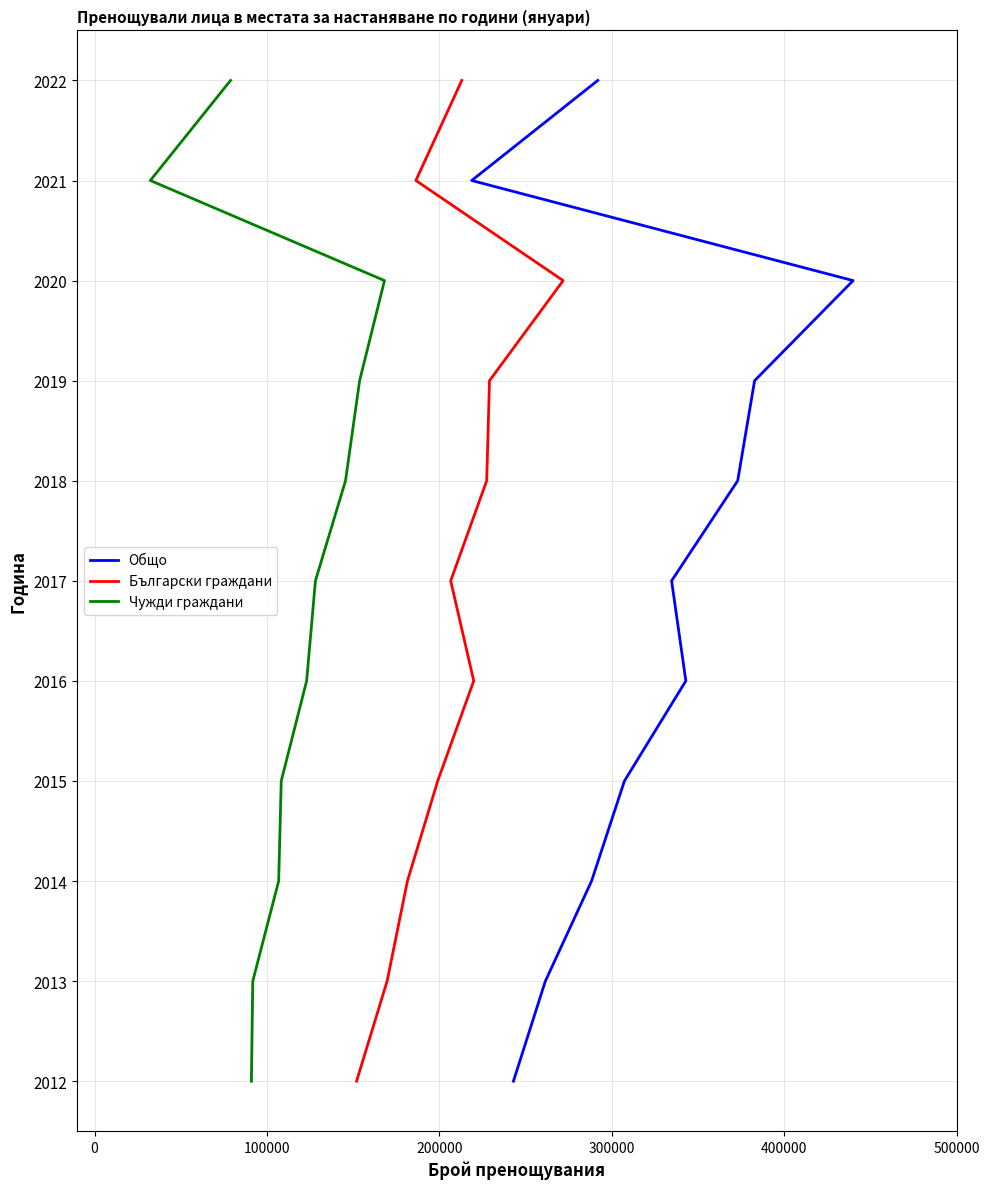

Which series has the largest range (max minus min)?

Общо